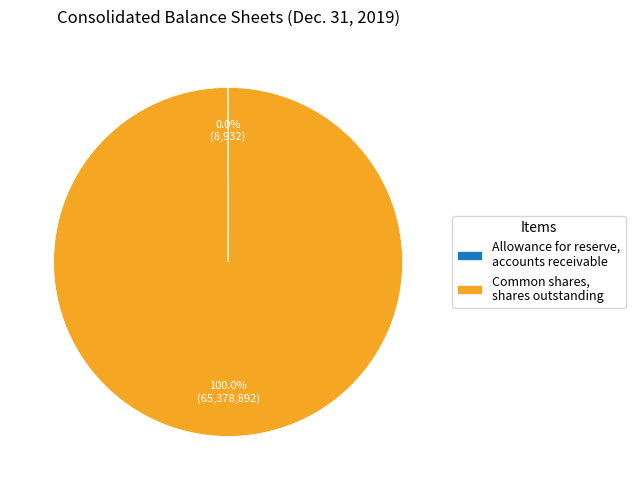

Which category has the biggest portion of the pie?

Common shares, shares outstanding